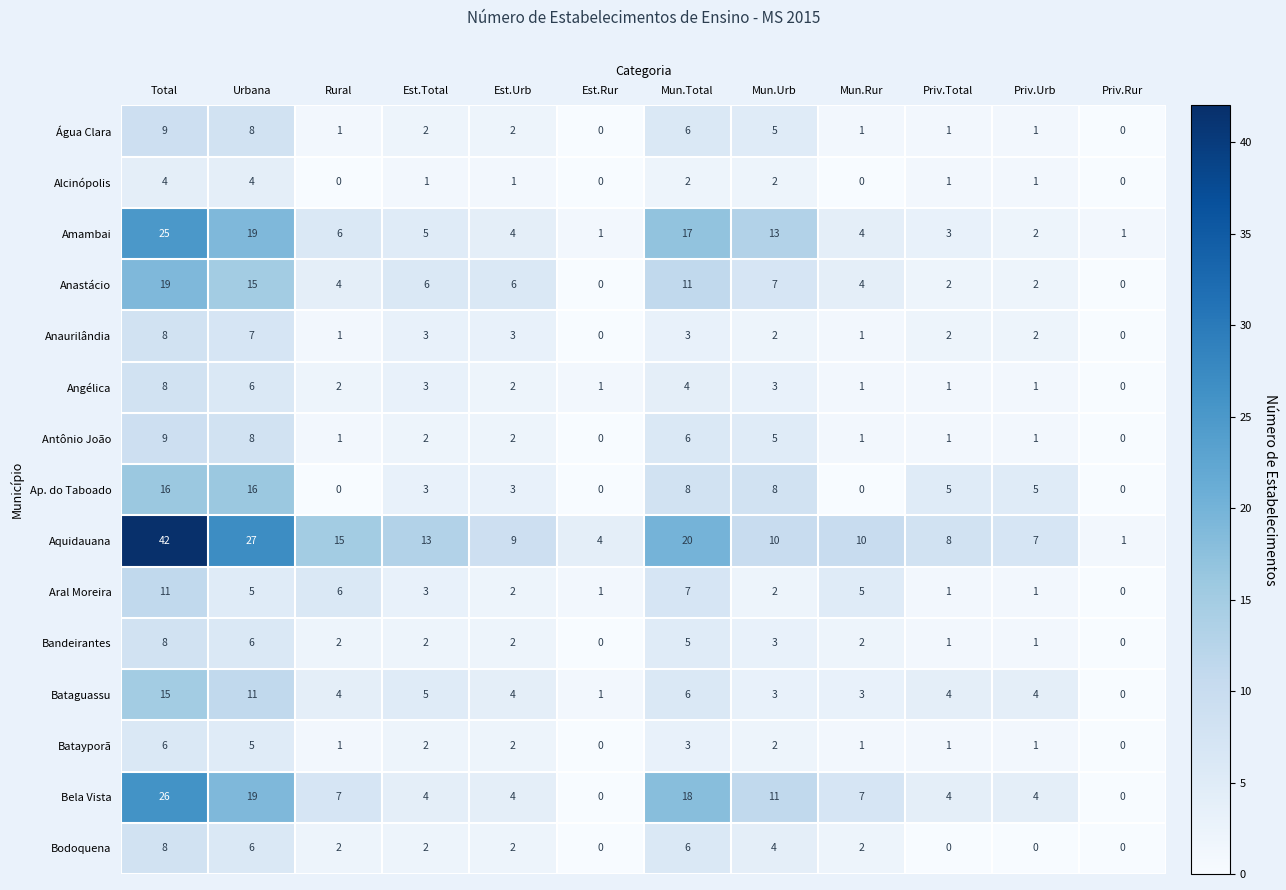

How many distinct data groups are displayed?

15